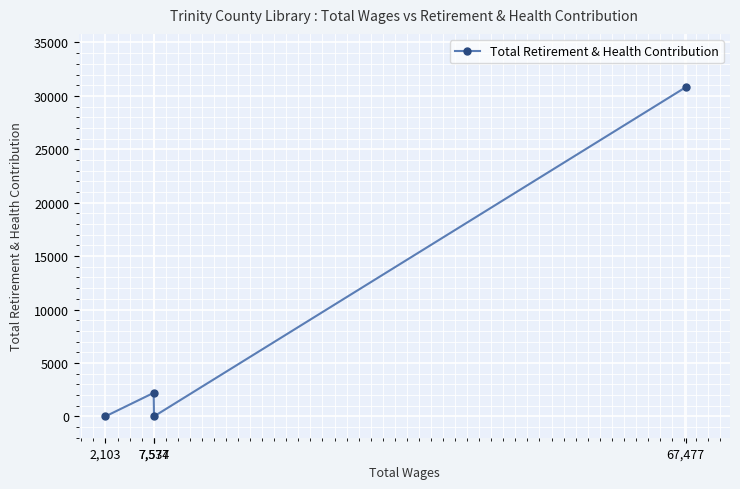

What is the difference between the second highest and second lowest values?

2202